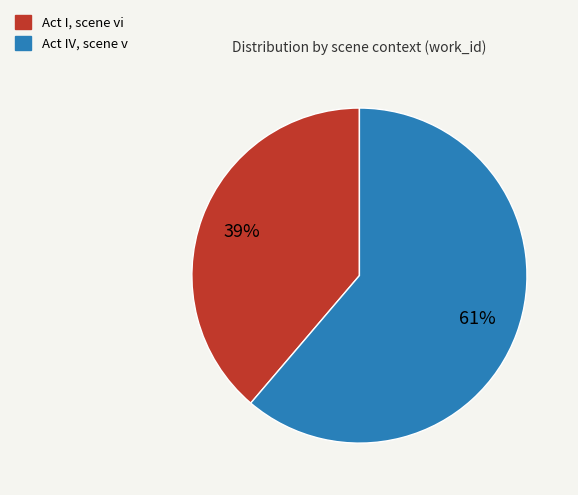

Is it true that Act IV, scene v is 61% of the pie?

True